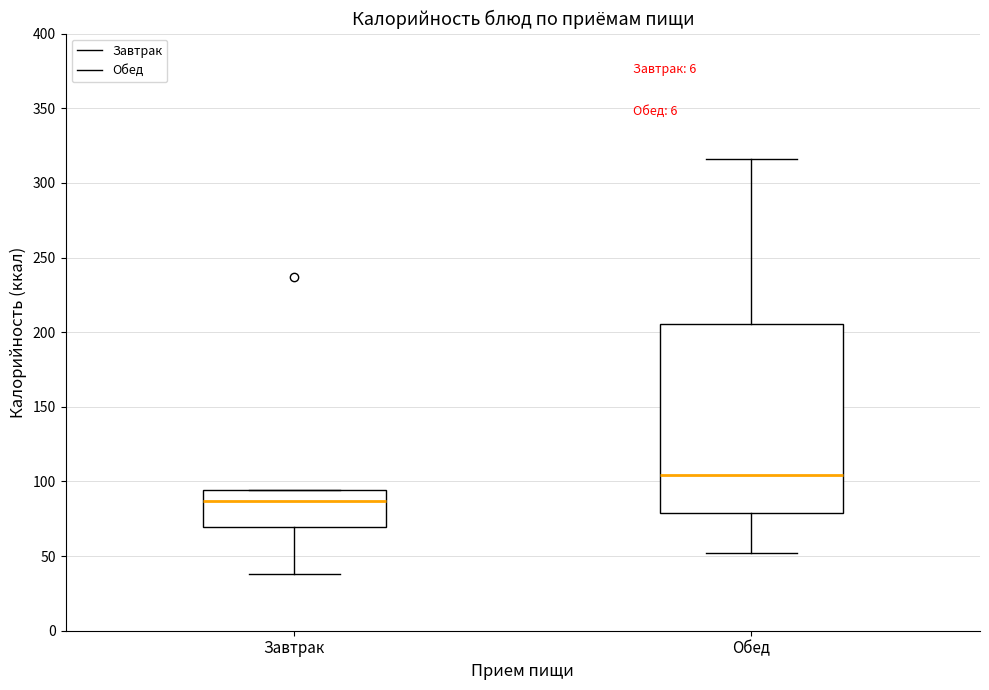

Reading left to right, transcribe this box plot: for each box, give where its median line is, the range the box spans, and where its two whiskers end, as read against the y-axis. The values are not printed on the chart, so give them approximately, as read against the axis.

Завтрак: median 85, box 70 to 95, whiskers 40 to 95
Обед: median 105, box 80 to 205, whiskers 50 to 315